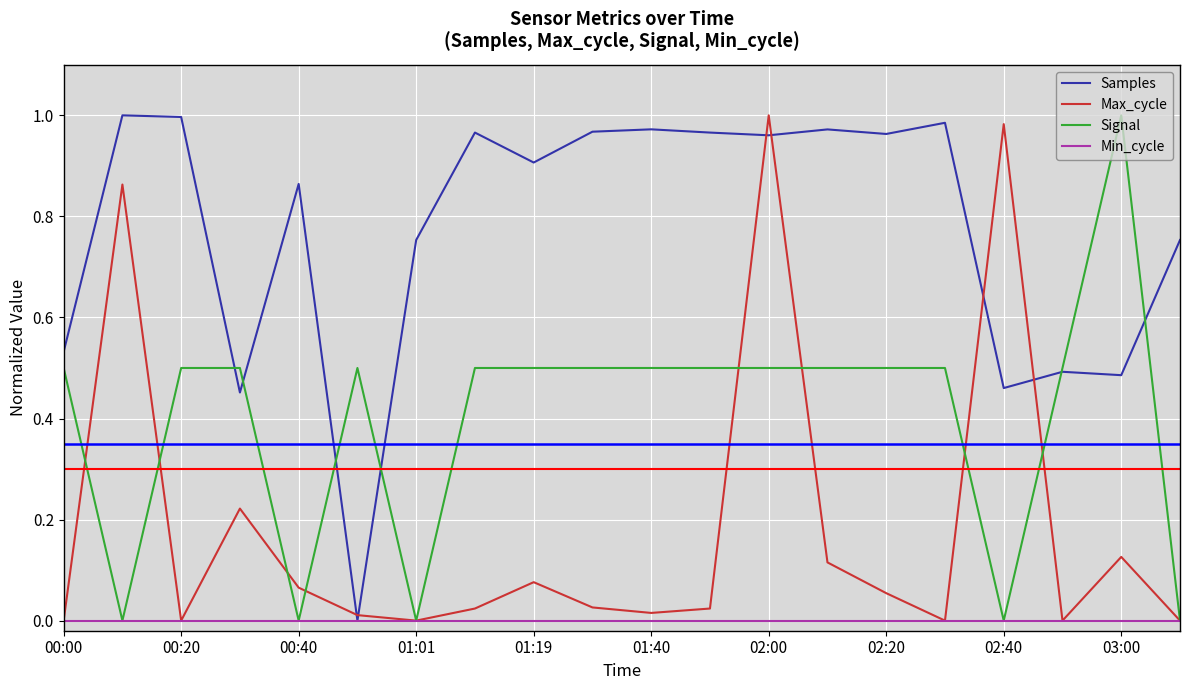

List the series in order of their overall mean, highest first.

Samples, Signal, Max_cycle, Min_cycle